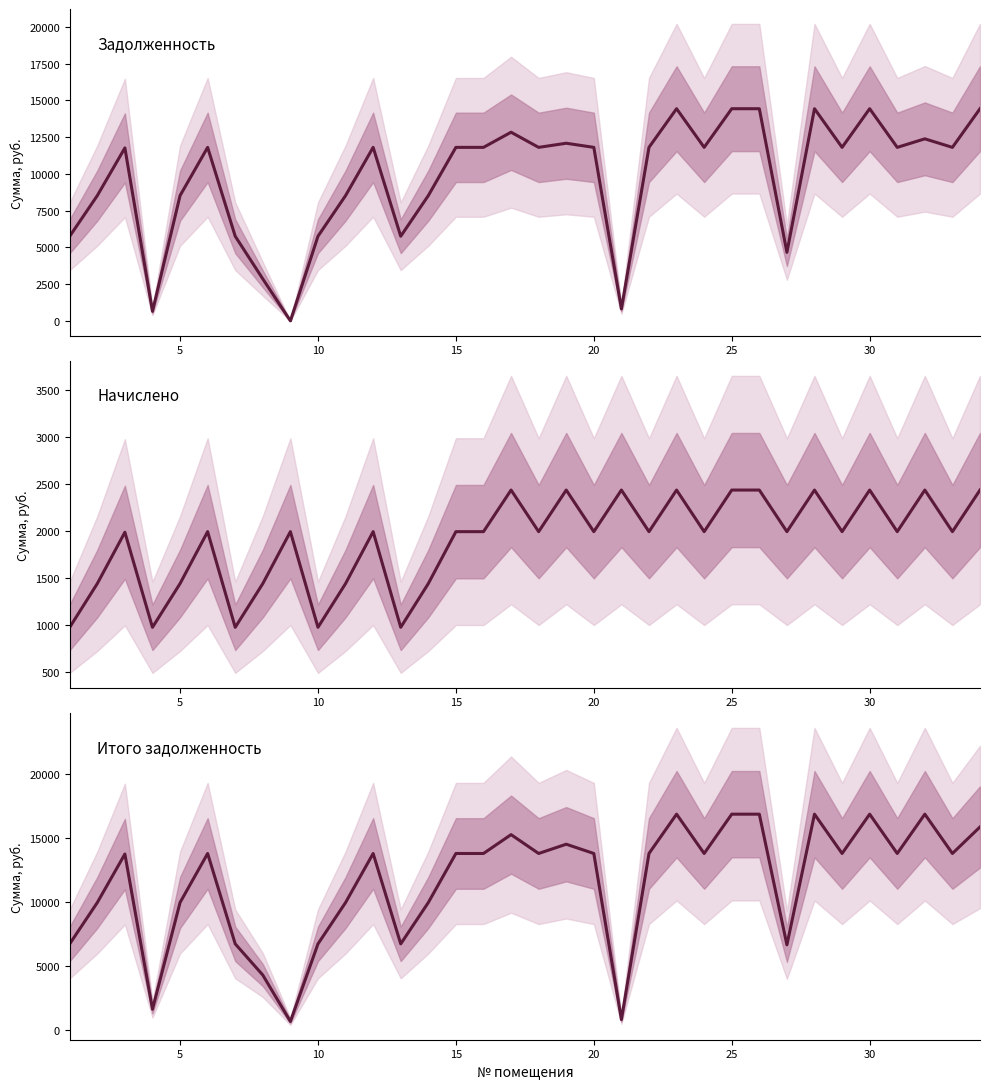

How many categories are shown in the chart?

34